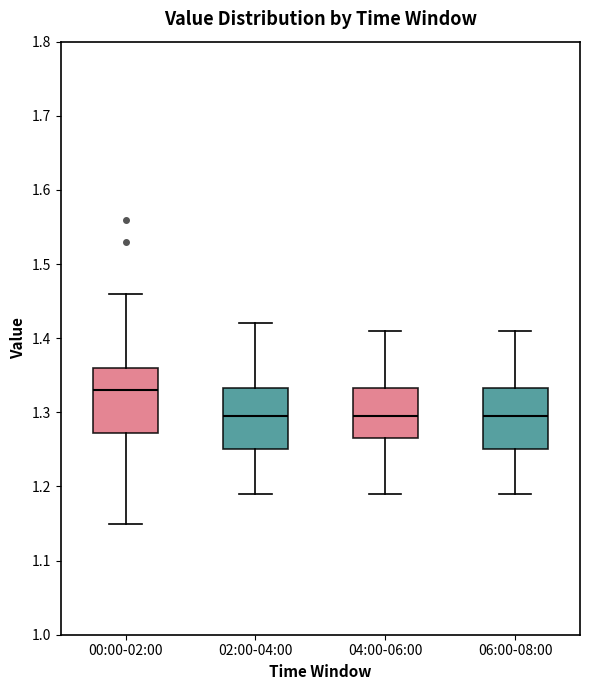

Where does the lower whisker of the box for 04:00-06:00 end on the y-axis? The values are not printed on the chart, so give them approximately, as read against the axis.

1.19